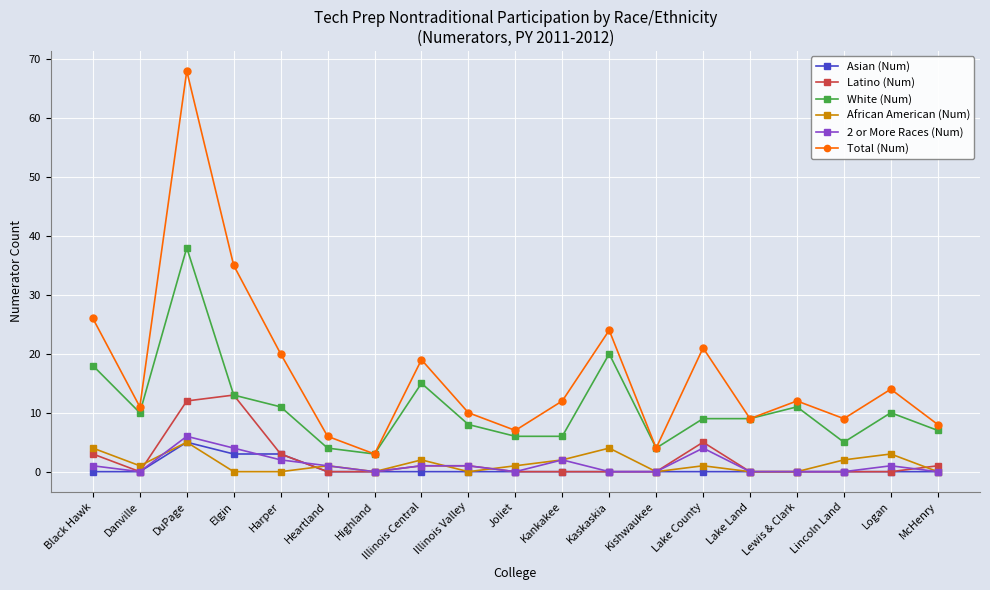

What position from the right is Kishwaukee?

7